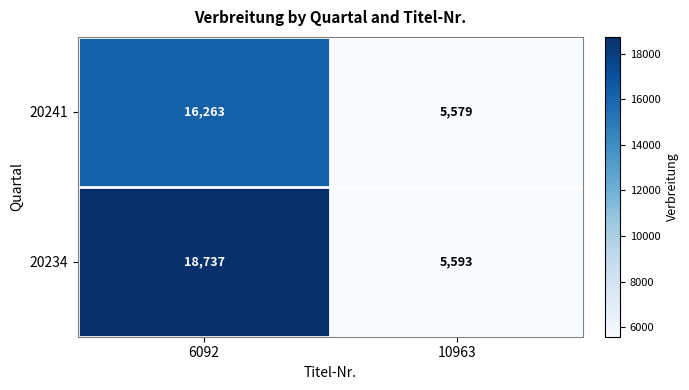

Reading right to left, transcribe all the data shown in this chart.

20241: 5579	16263
20234: 5593	18737